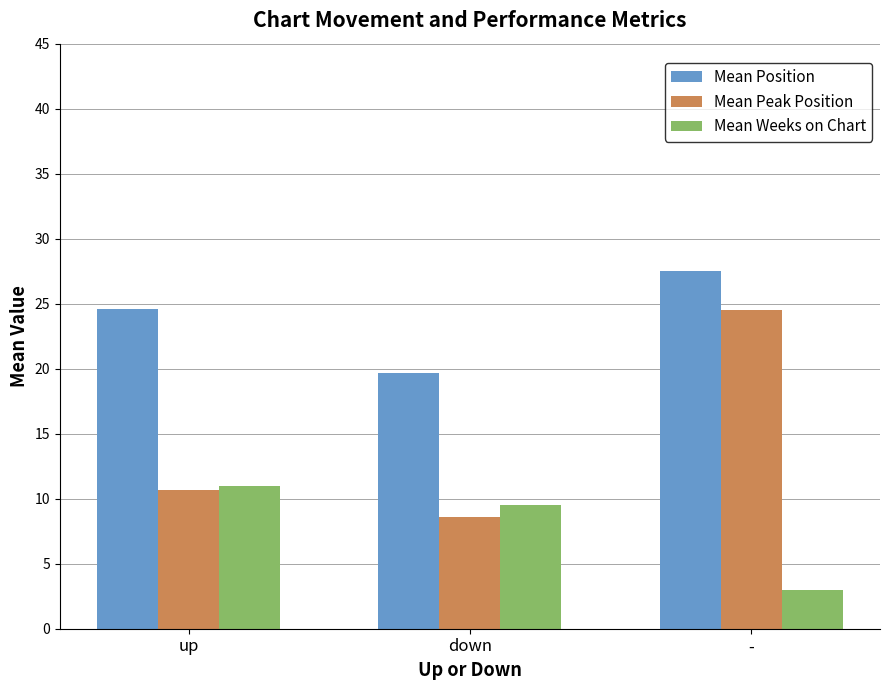

What is the difference between the highest and lowest values at down?

11.1